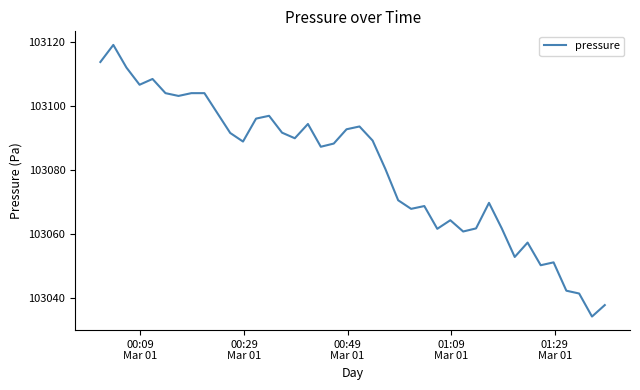

What is the difference between the maximum and minimum values?

85.0